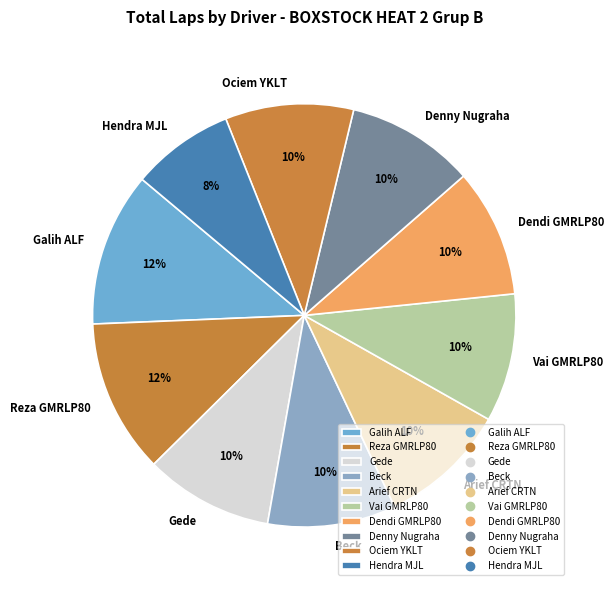

Approximately how many times larger is the value at Reza GMRLP80 compared to Denny Nugraha?

1.2